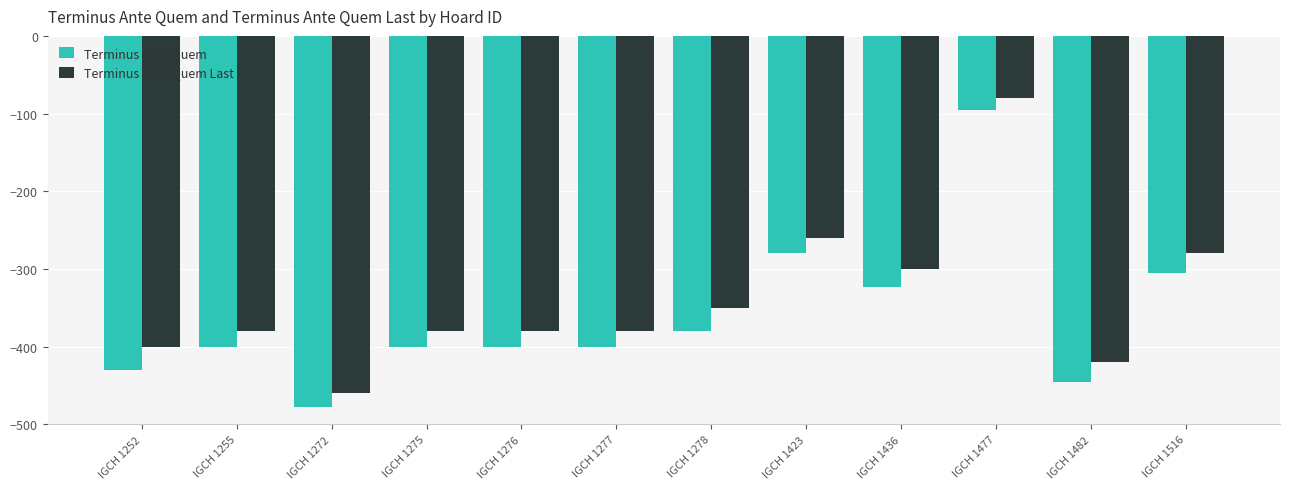

At which category is the sum across all series the highest?

IGCH 1477